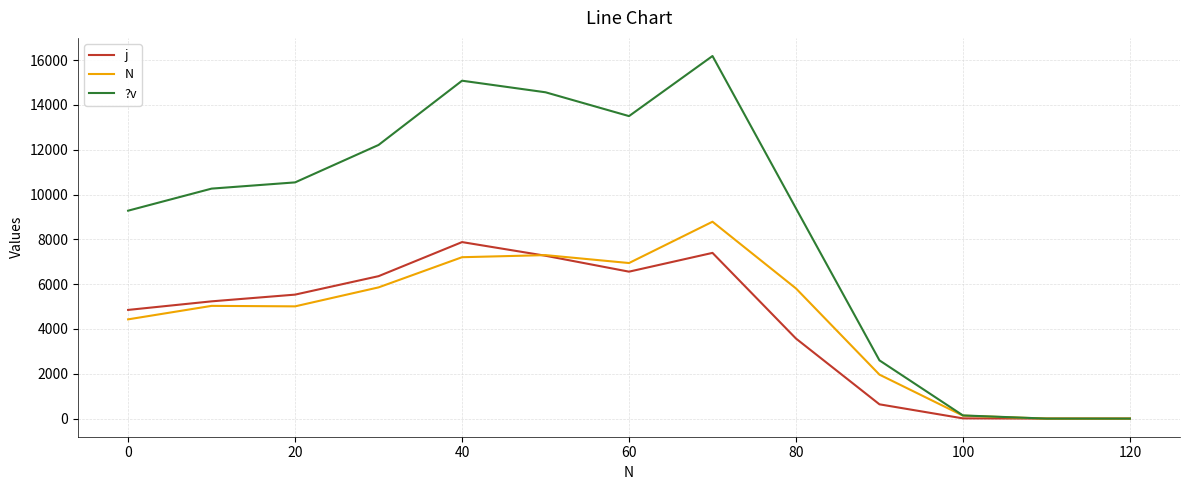

Which series has the widest spread of values?

?v